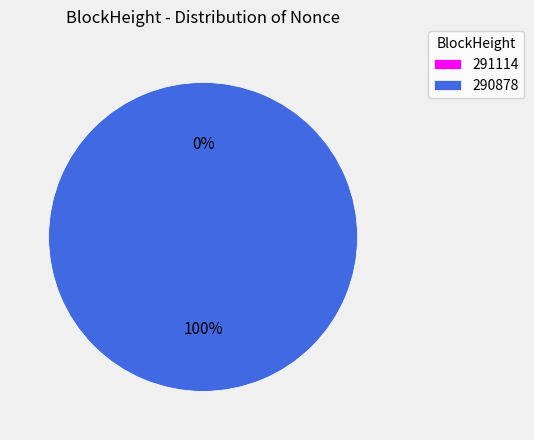

Combined, what portion of the pie is 290878 and 291114?

100.0%